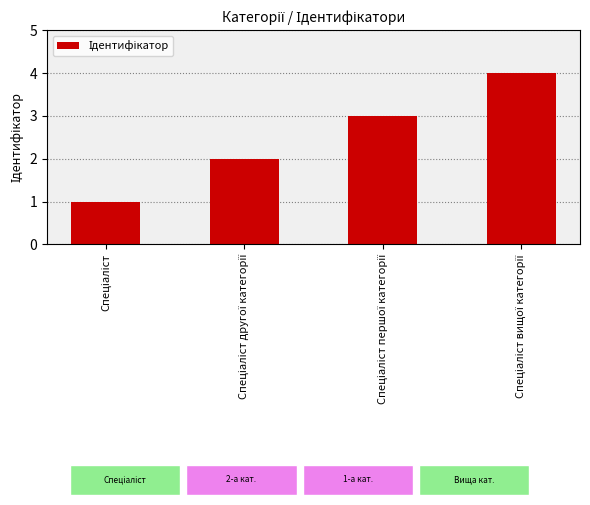

What is the maximum value shown in the chart?

4